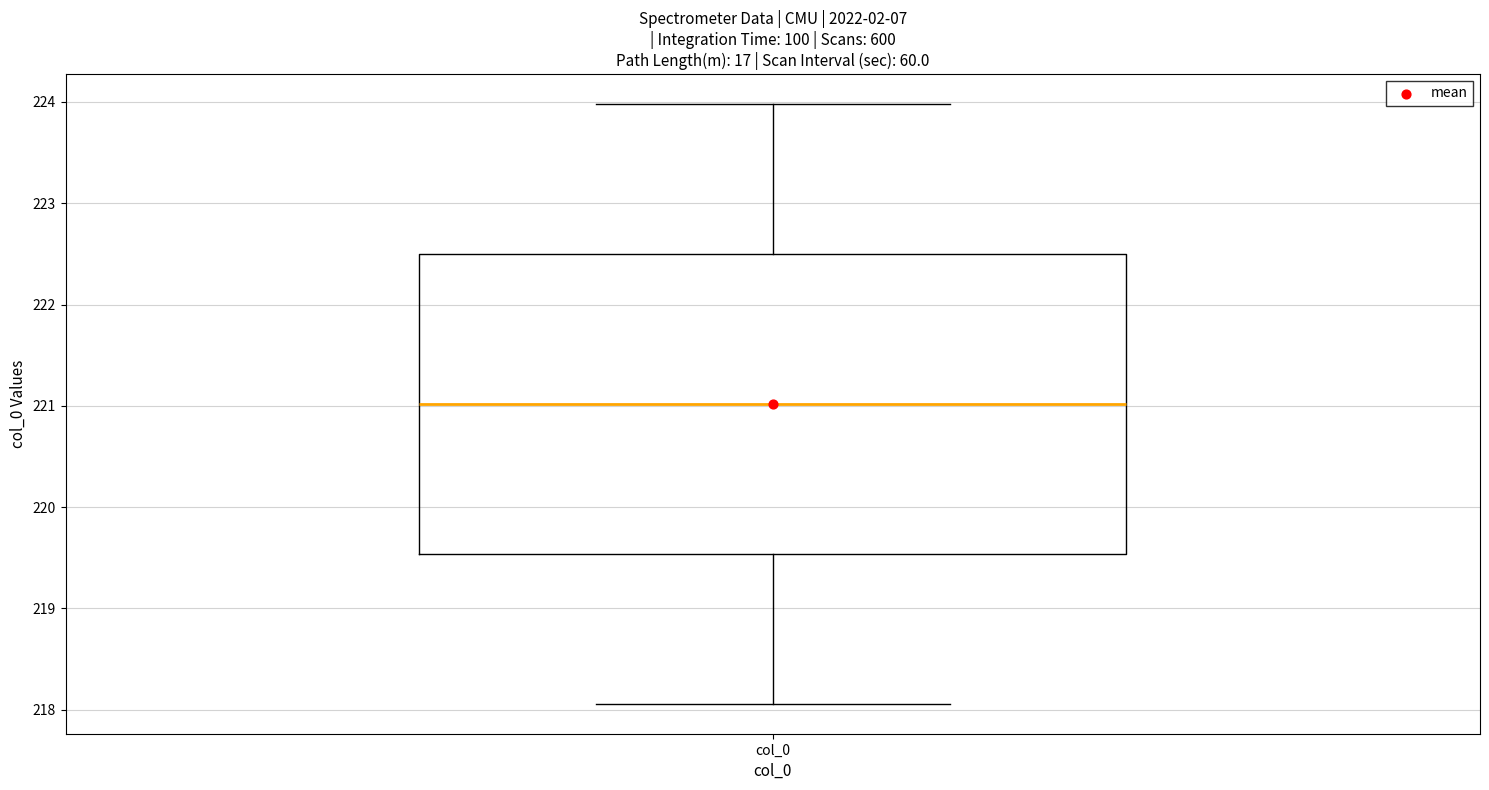

Transcribe this box plot: give where the median line is, the range the box spans, and where the two whiskers end, as read against the y-axis. The values are not printed on the chart, so give them approximately, as read against the axis.

median 221.0, box 219.5 to 222.5, whiskers 218.1 to 224.0